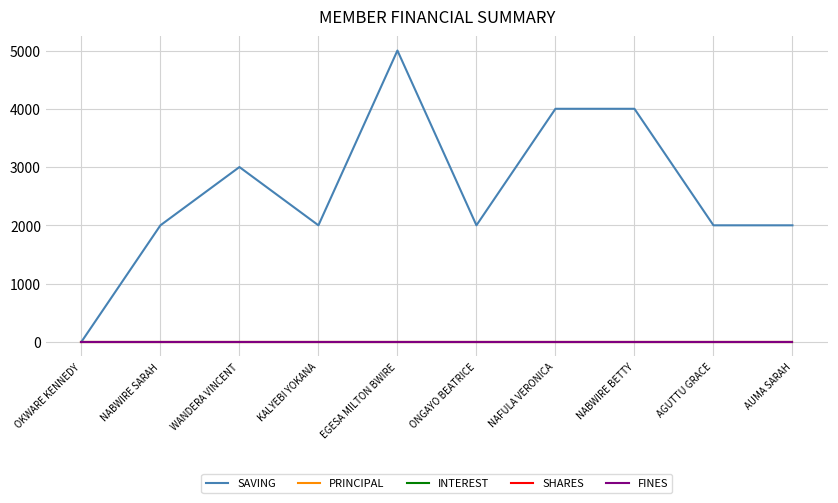

At which category is the sum across all series the highest?

EGESA MILTON BWIRE